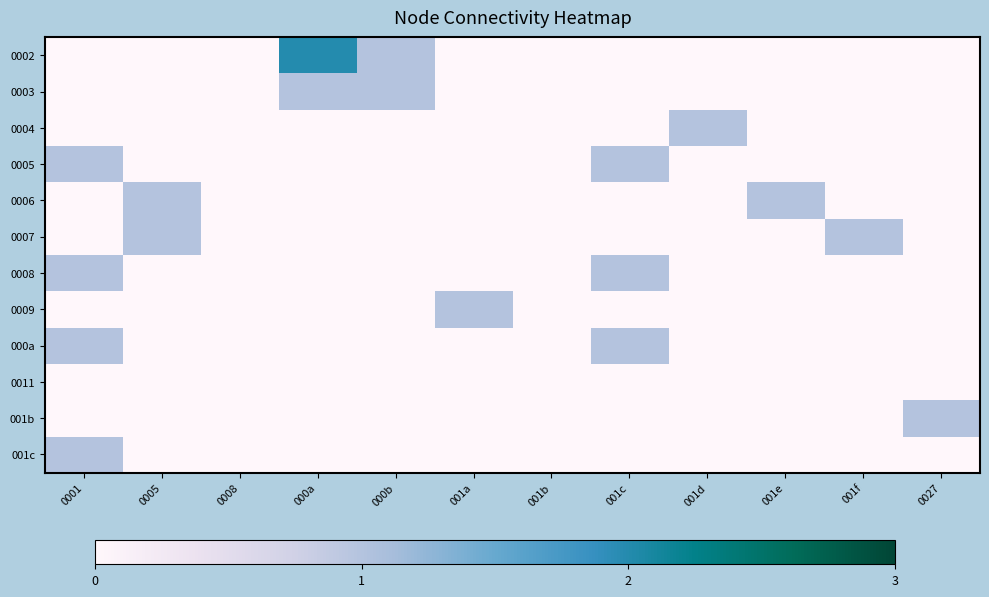

What is the total value across all series at 0001?

4